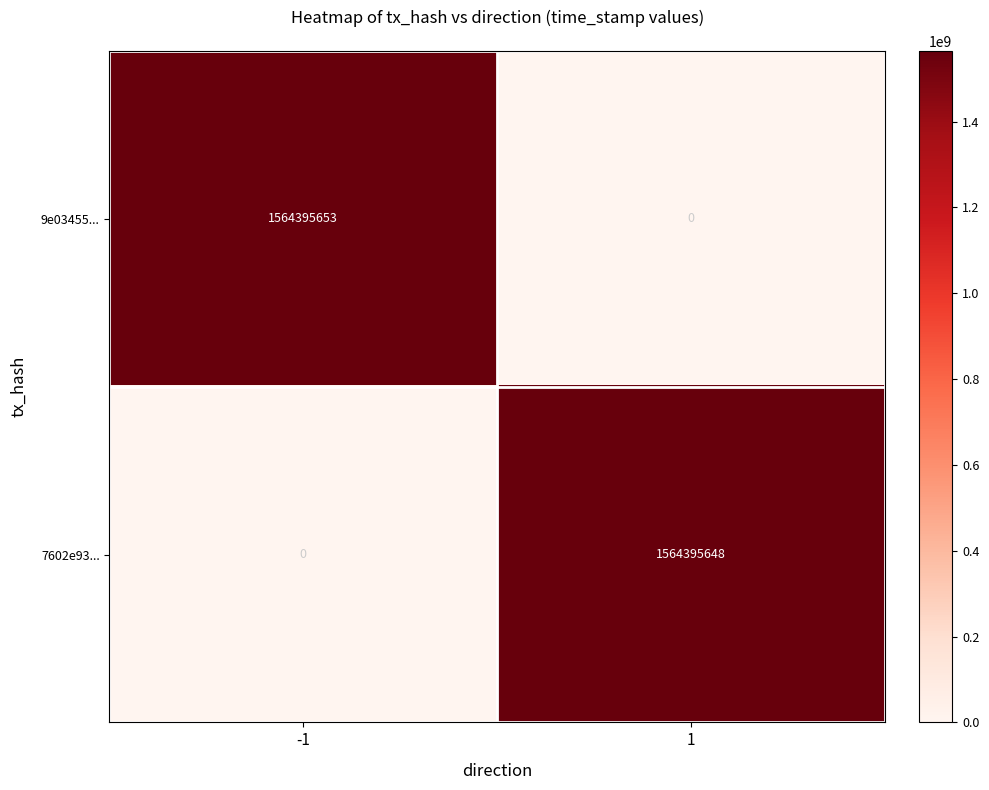

Is the value of 9e03455... at -1 greater than the value of 7602e93... at 1?

Yes